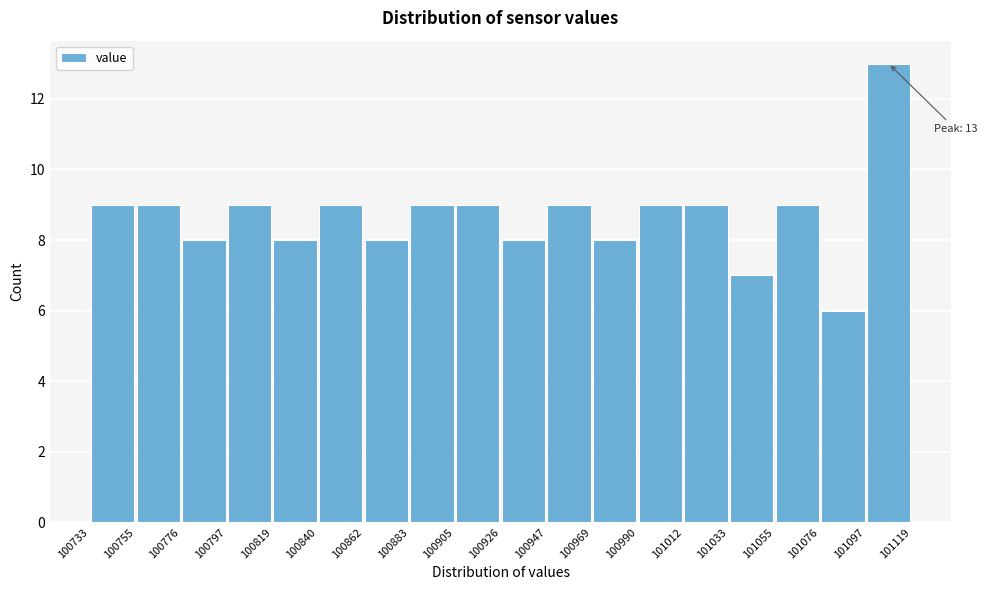

Over which range of the x-axis is the bar tallest?

101097 to 101119